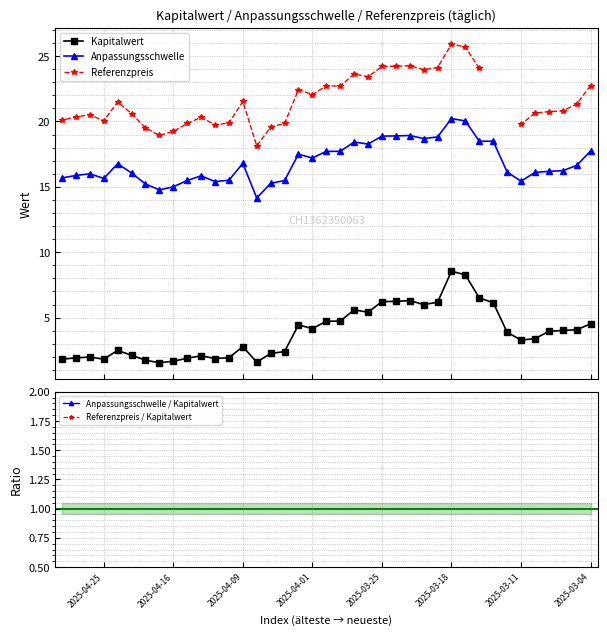

What is the value of the Anpassungsschwelle point at the 2nd from the left?

15.9